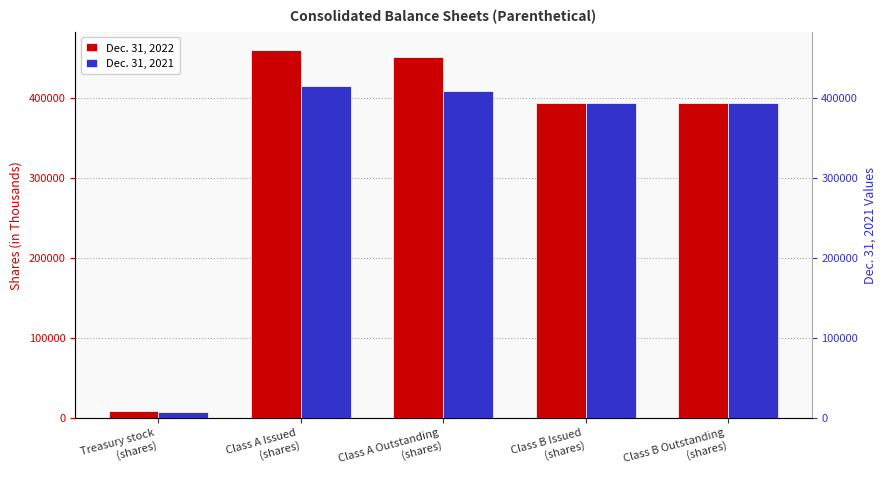

Which series has the largest total across all categories?

Dec. 31, 2022